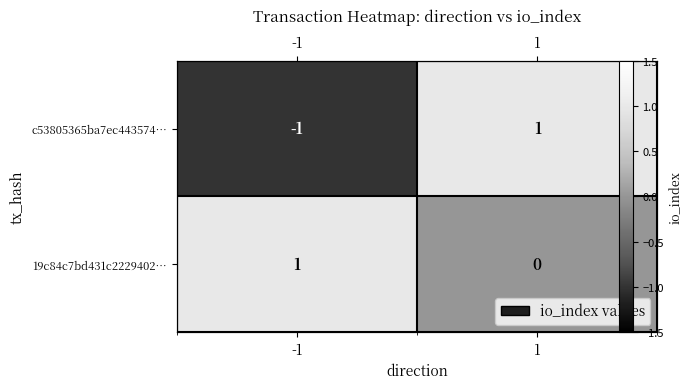

List the labels in order of 19c84c7bd431c2229402… value, smallest first.

1, -1